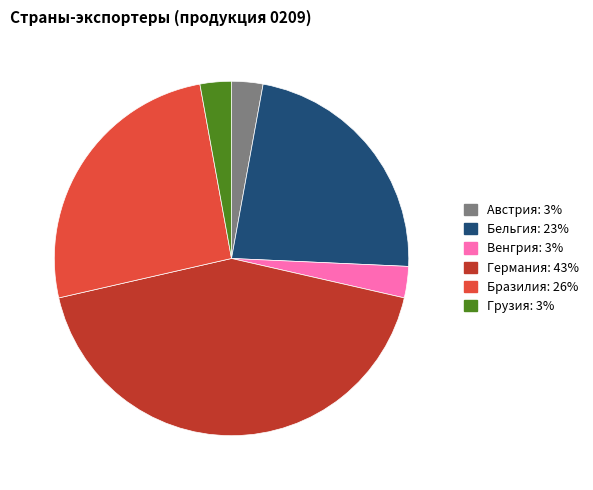

The Бразилия slice represents 26% of the pie. True or false?

True